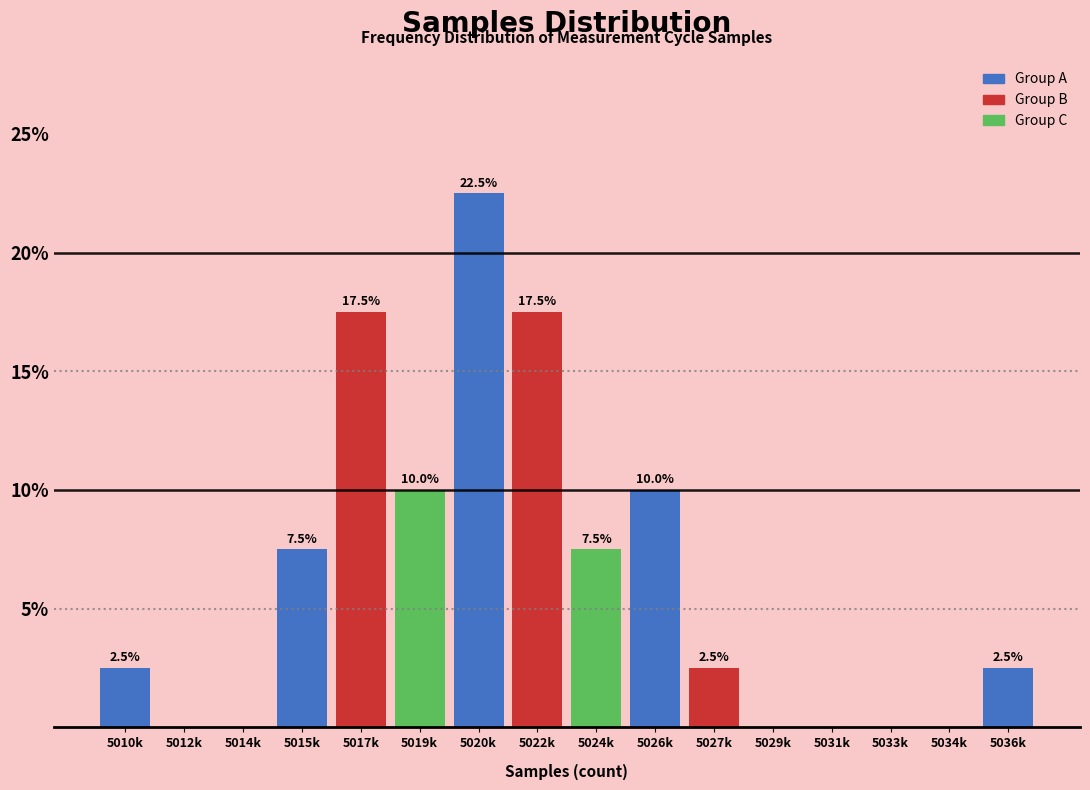

Reading left to right, list all the values displayed in this chart.

5010k=2.5	5012k=0.0	5014k=0.0	5015k=7.5	5017k=17.5	5019k=10.0	5020k=22.5	5022k=17.5	5024k=7.5	5026k=10.0	5027k=2.5	5029k=0.0	5031k=0.0	5033k=0.0	5034k=0.0	5036k=2.5